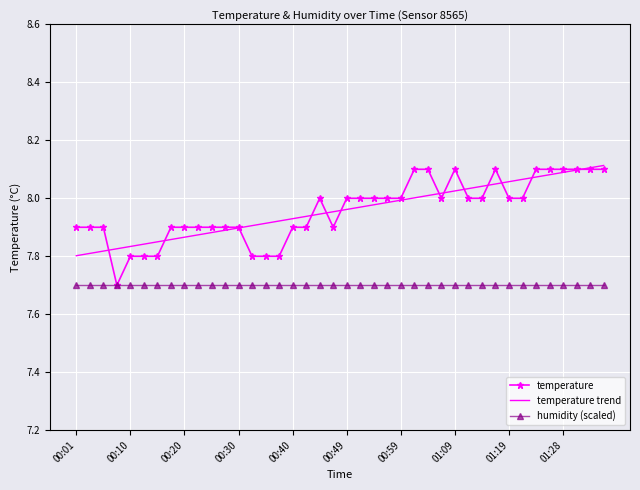

What is the minimum value for humidity (scaled)?

7.7